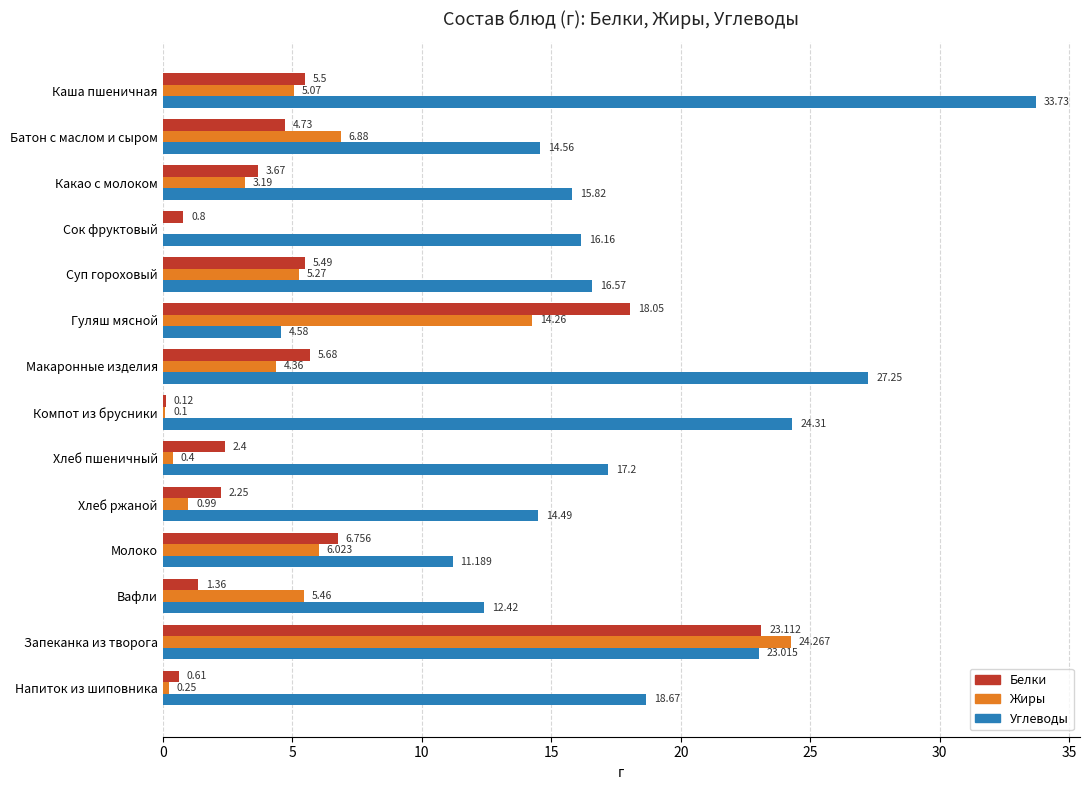

Which series has the largest total across all categories?

Углеводы